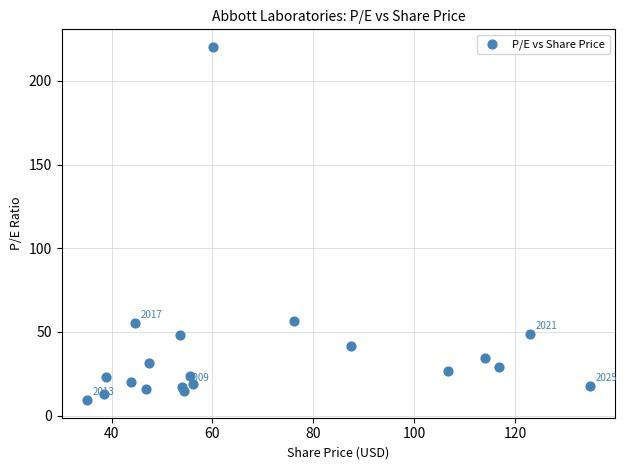

What is the range of X values (max minus min)?

99.8